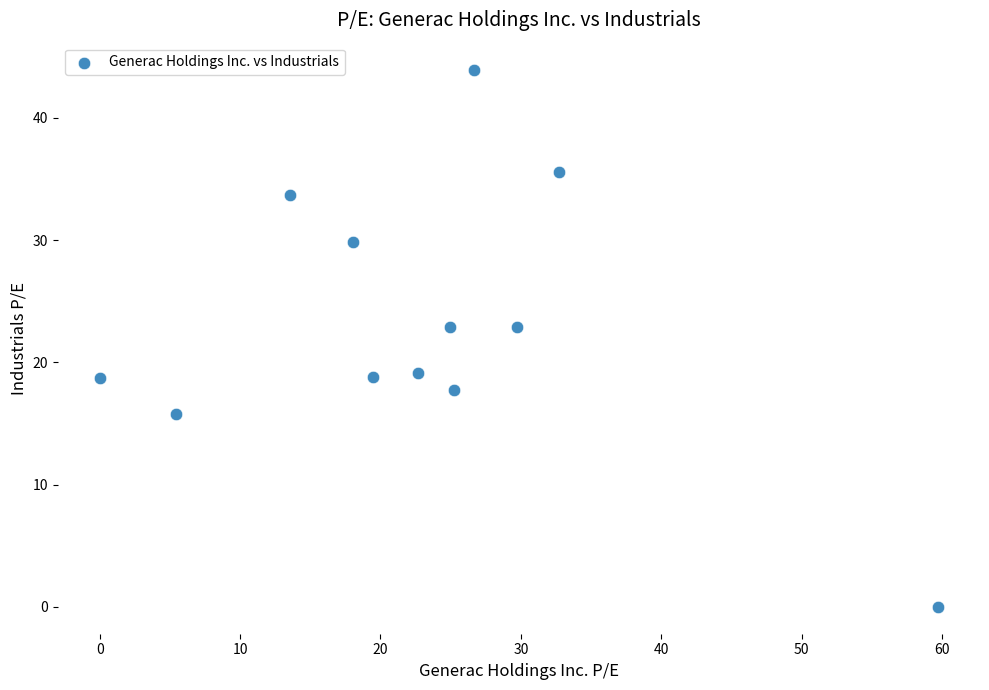

What is the average X value?

23.2